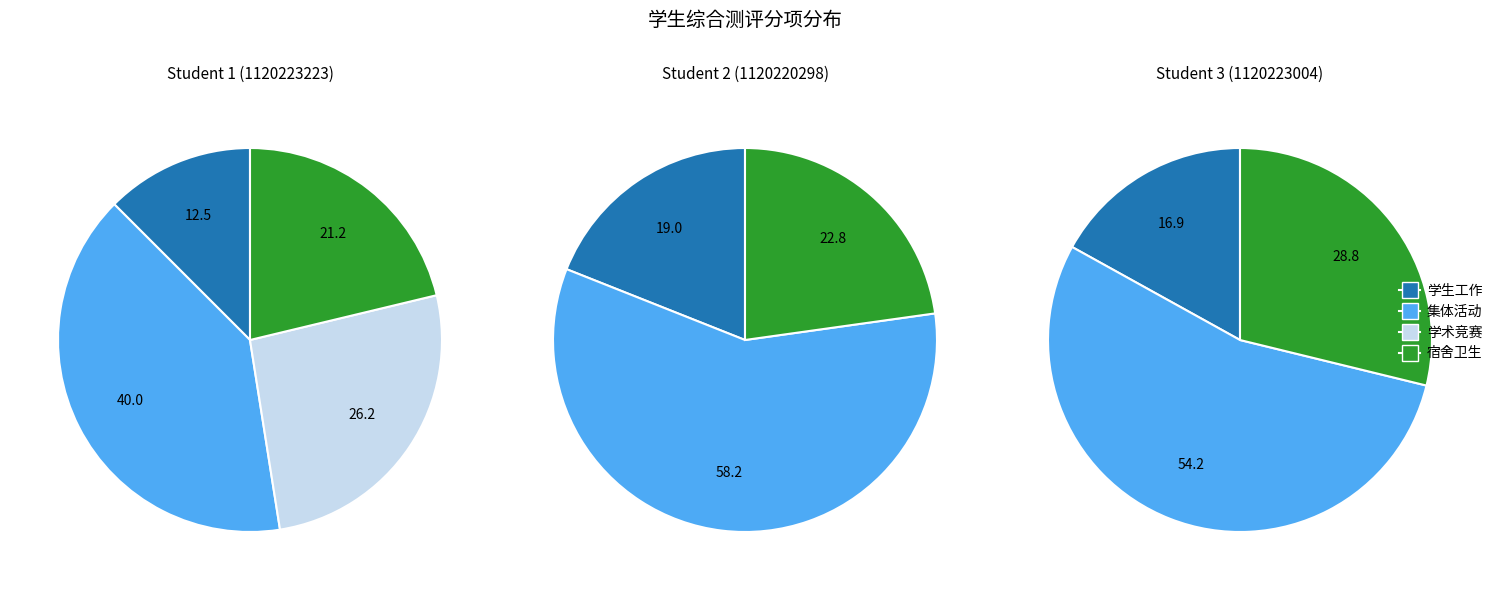

Rank the series by their maximum value, from lowest to highest.

Student 1 (1120223223), Student 3 (1120223004), Student 2 (1120220298)